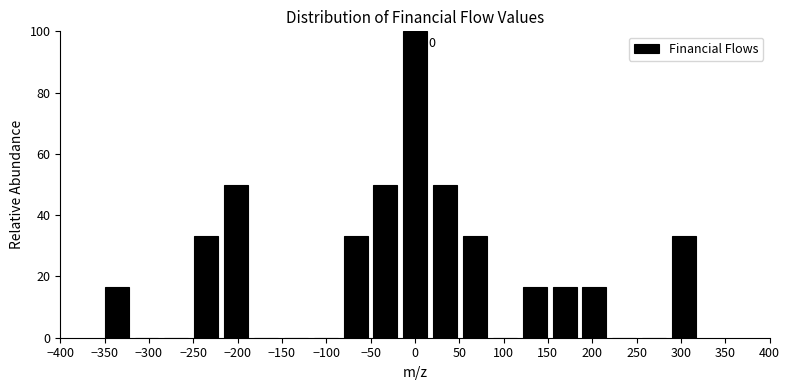

Over which range of the x-axis is the bar tallest?

-15 to 15